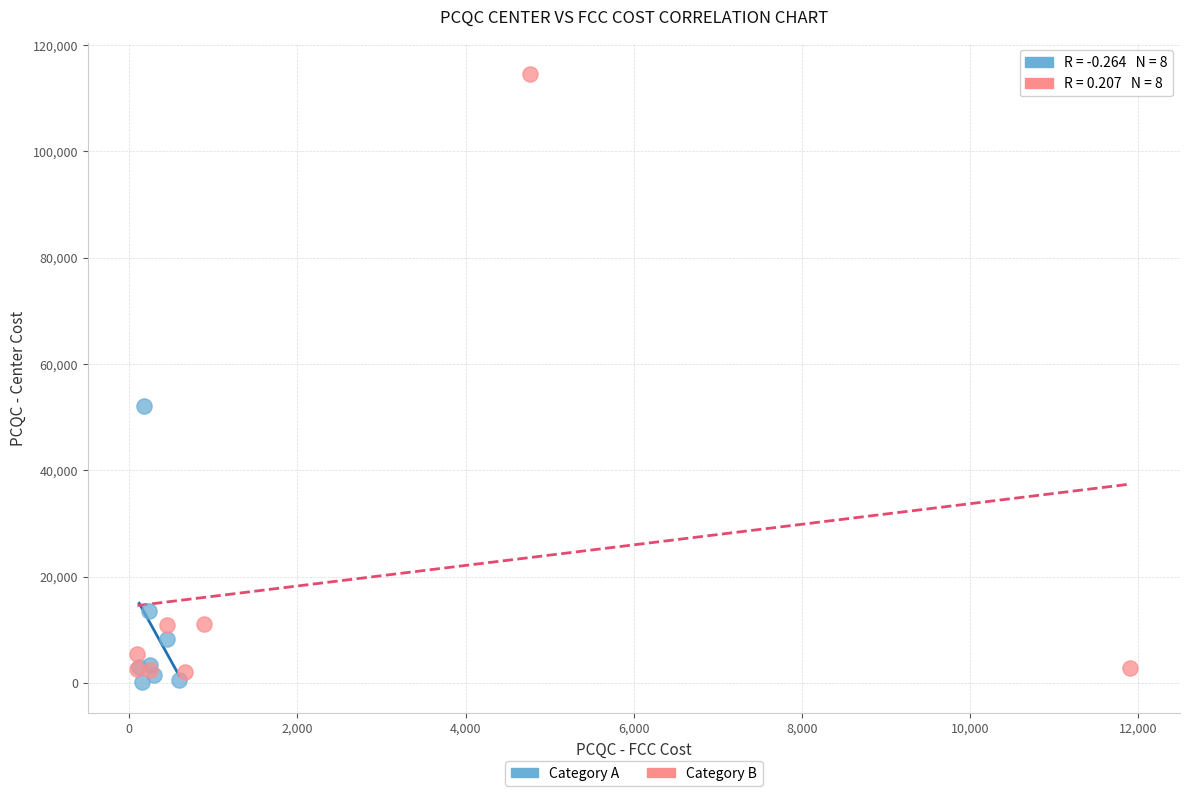

Which series contains the highest Y value?

Category B